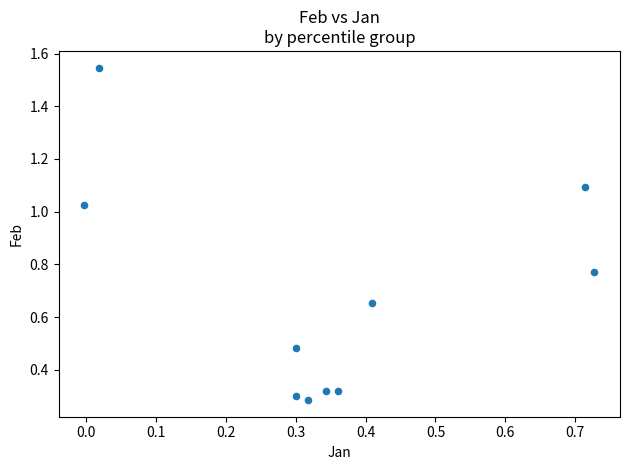

What is the range of Y values (max minus min)?

1.3